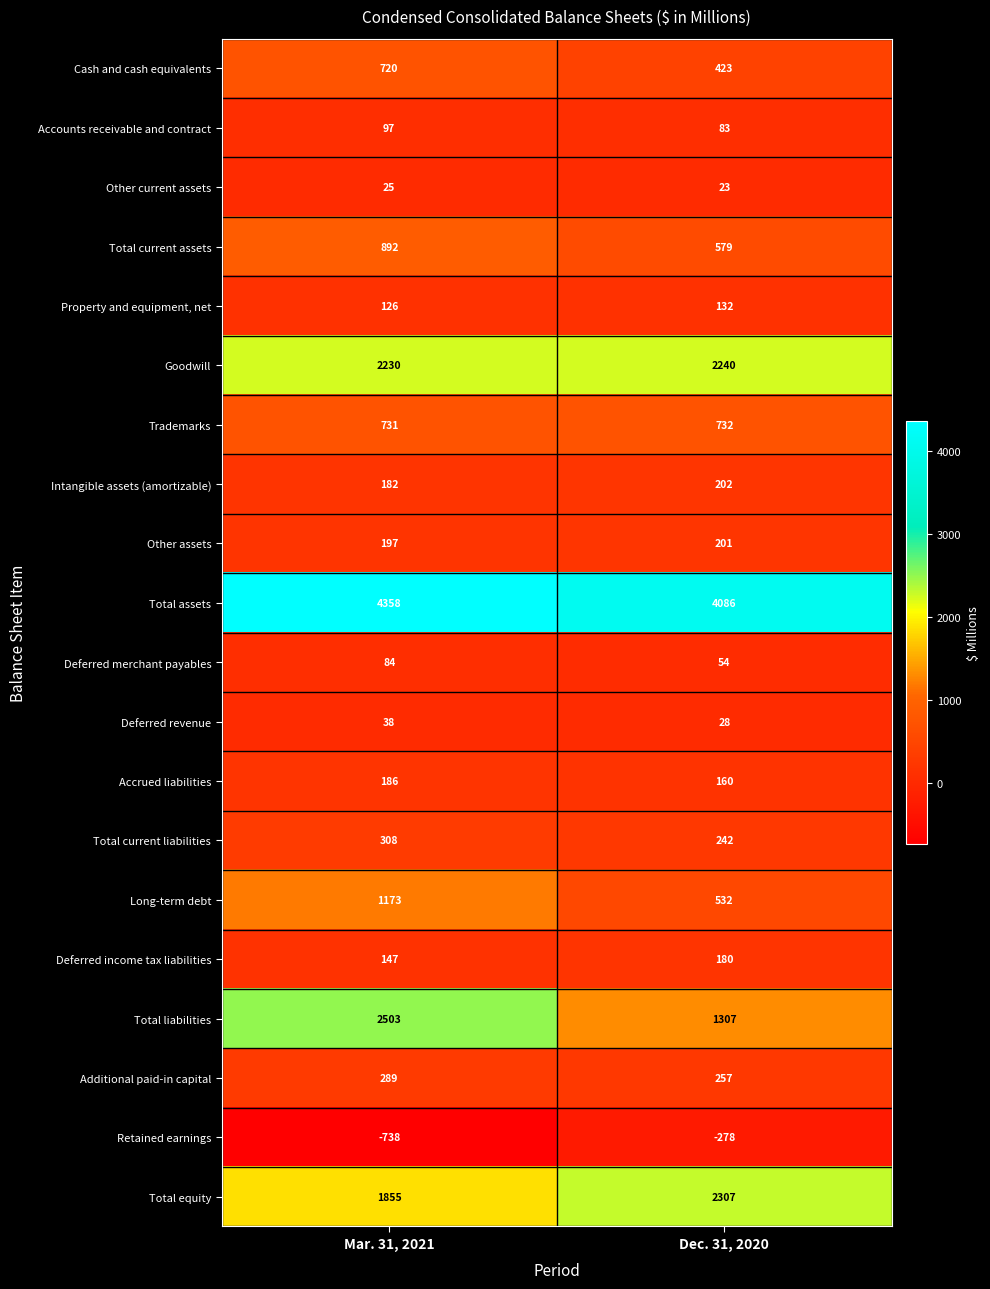

At how many categories does at least one series exceed 1160?

2